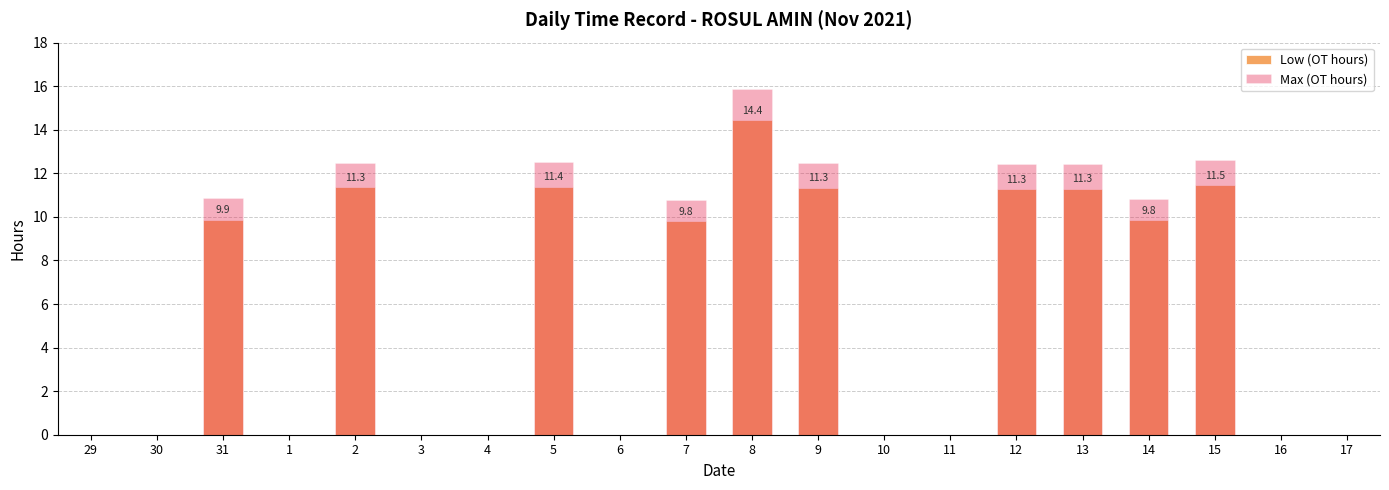

What are all the series names shown in the legend?

Low (OT hours), Max (OT hours)